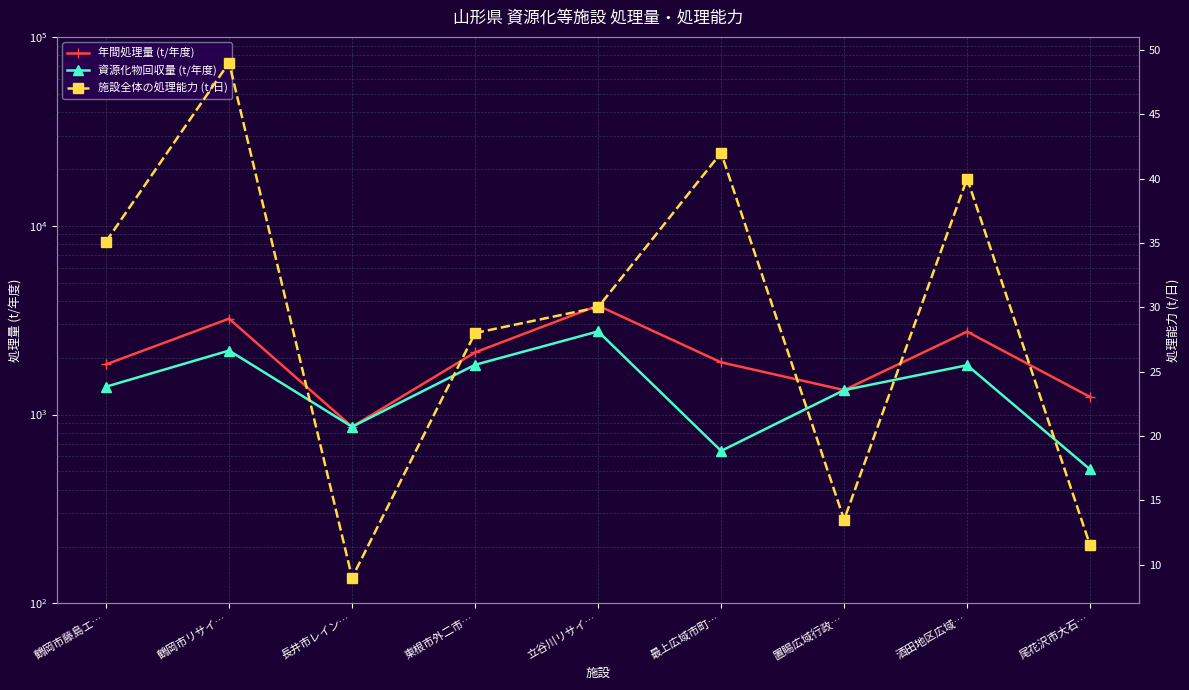

Rank the series by their maximum value, from highest to lowest.

年間処理量 (t/年度), 資源化物回収量 (t/年度), 施設全体の処理能力 (t/日)